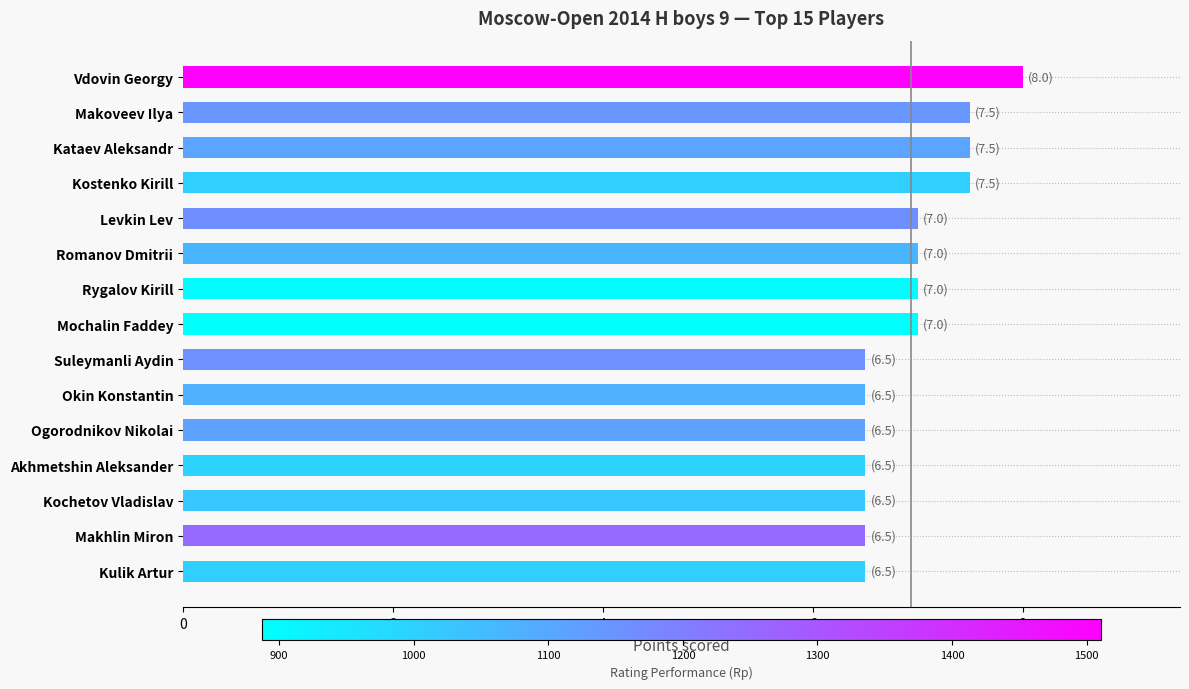

How many bars are there in total?

15